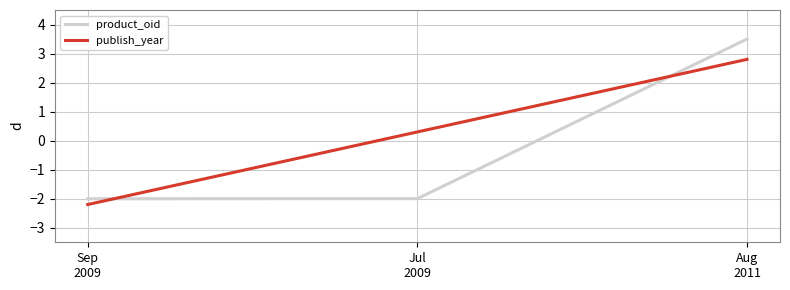

The publish_year series shows -0.5 at Sep
2009. True or false?

False